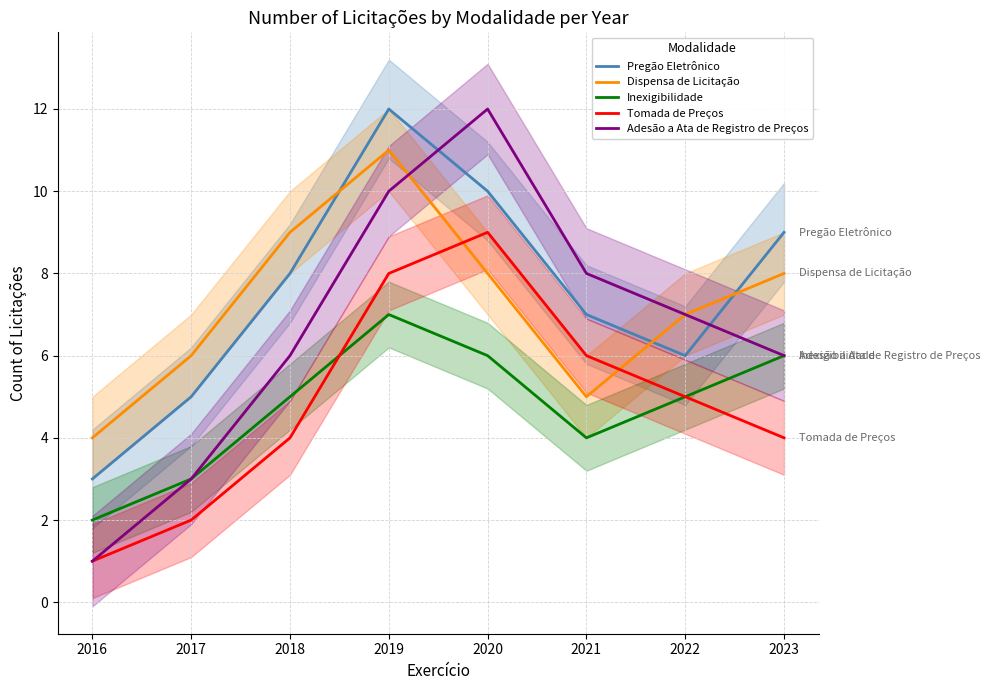

Is this an area chart (filled region under the line)?

No